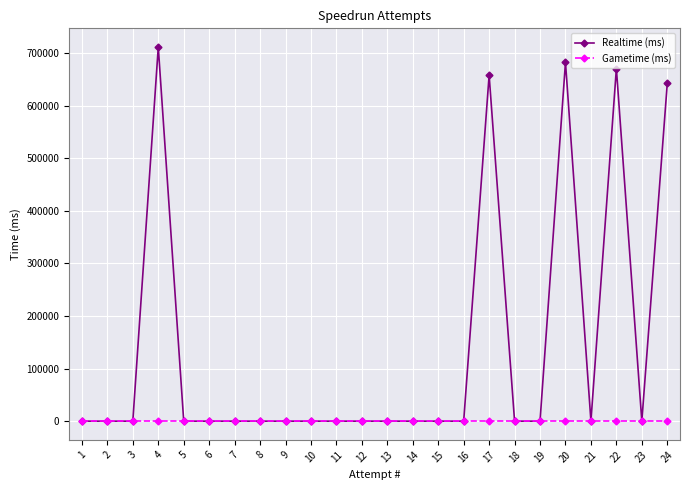

Which category has the highest value in the Realtime (ms) series?

4